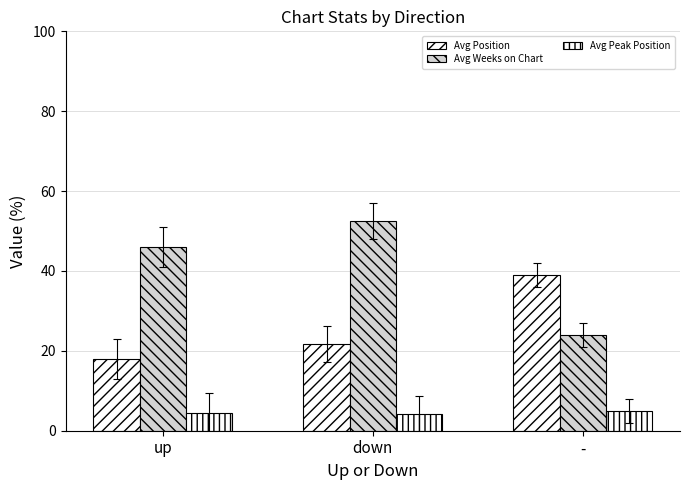

How many bars are there in total?

9